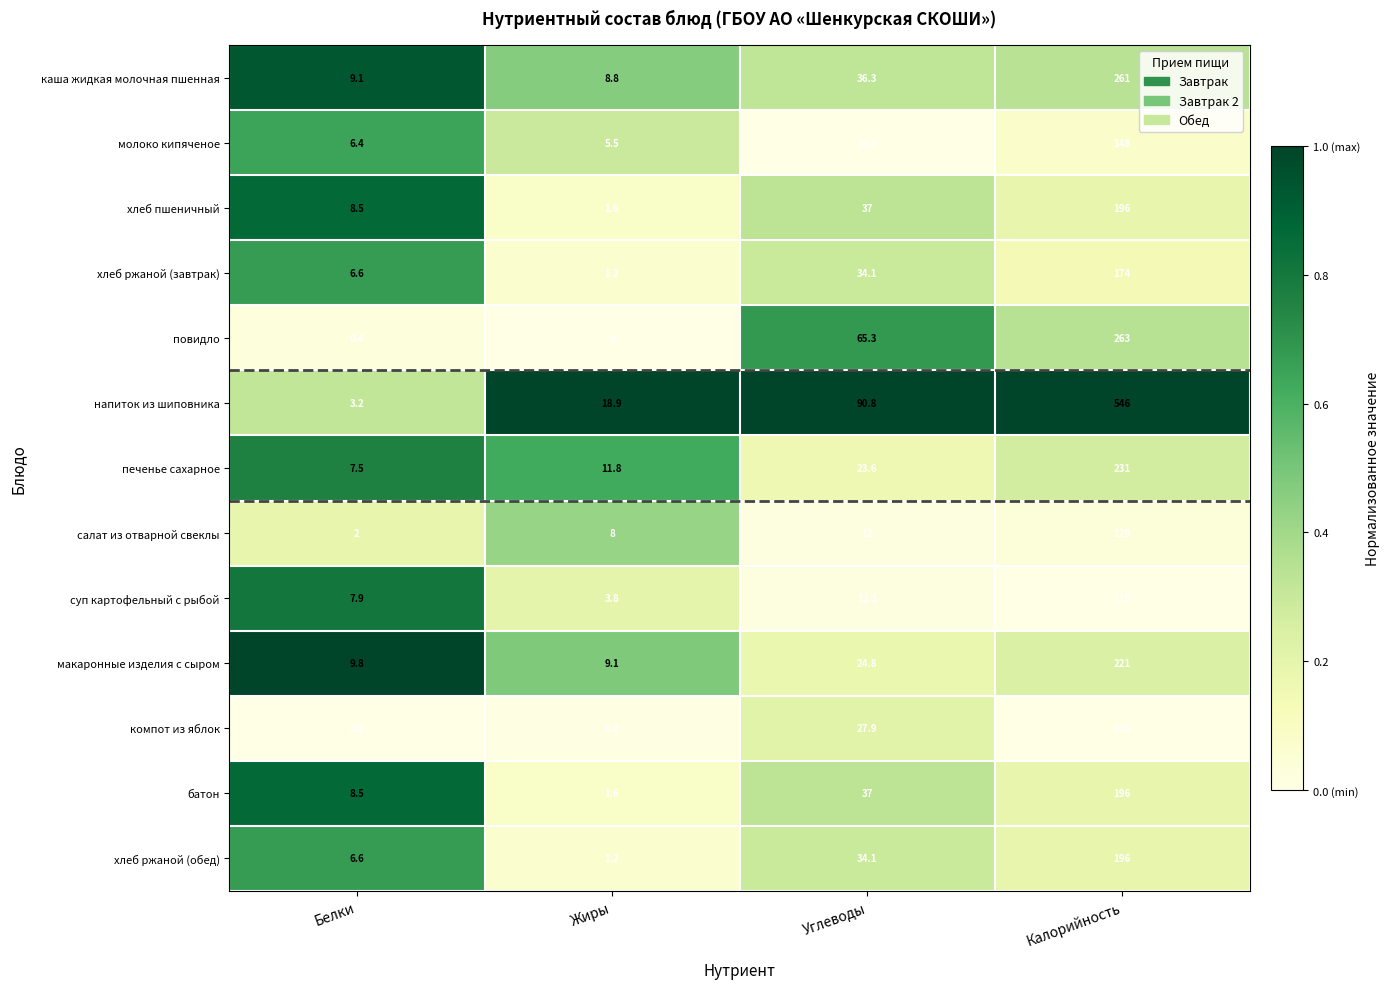

What is the total value across all series at Белки?

76.7